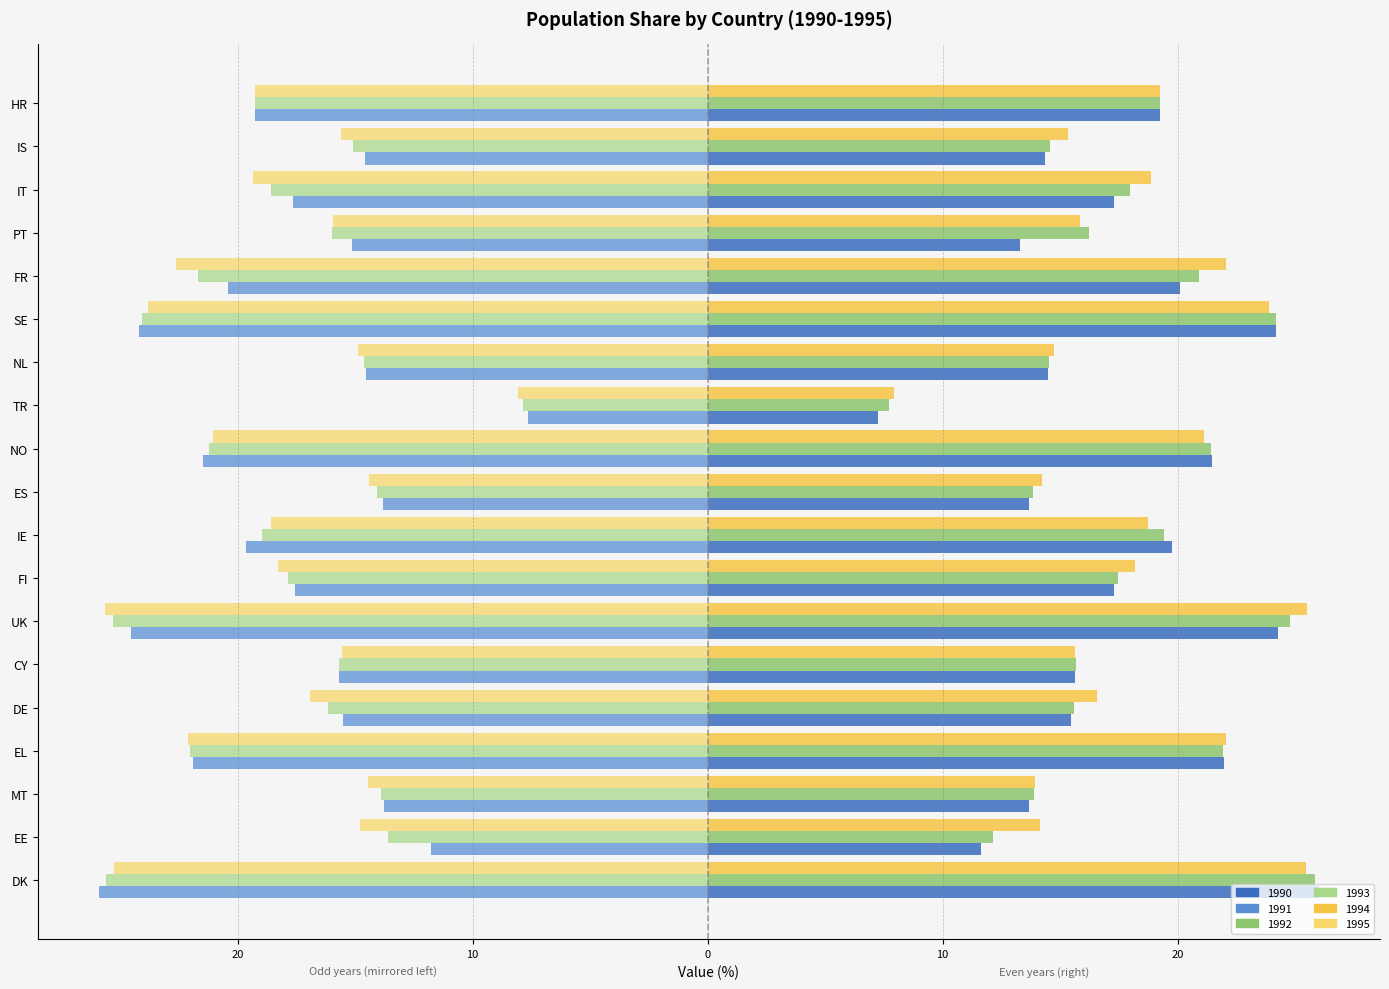

Which has a higher value, DE or EE?

DE